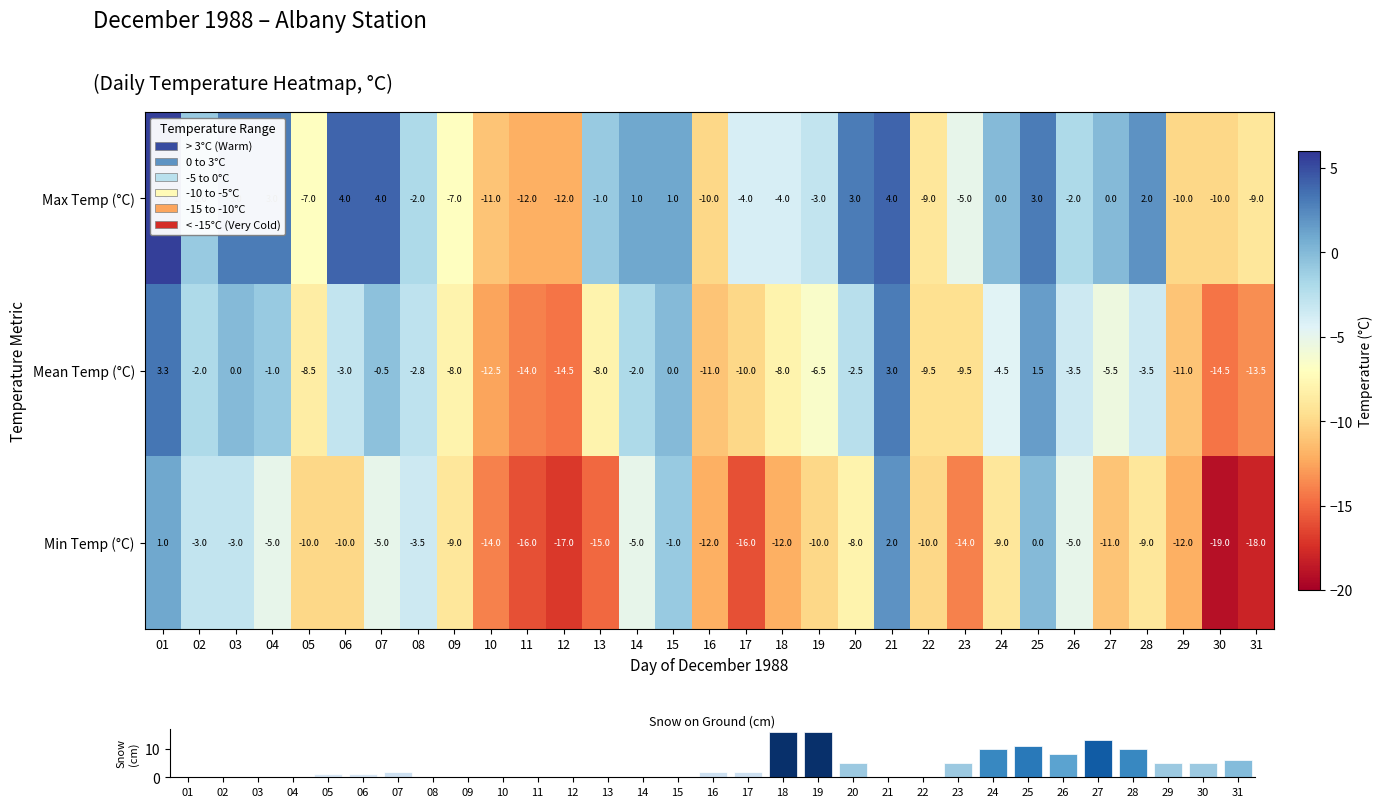

What is the difference between the maximum and minimum values in the Min Temp (°C) series?

21.0